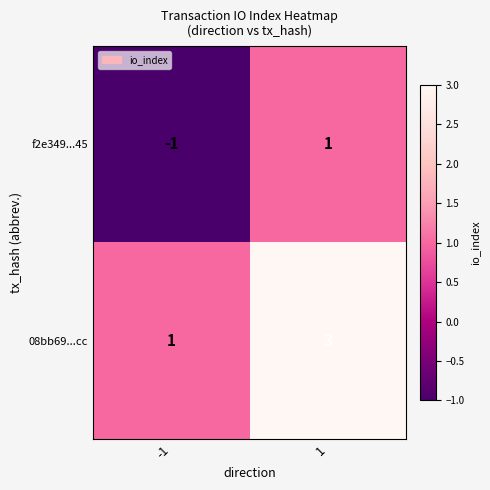

Reading right to left, what are all the values shown in this chart?

f2e349...45: 1	-1
08bb69...cc: 3	1